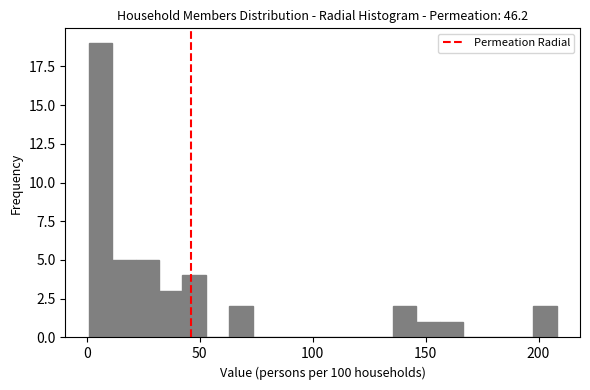

Read against the x-axis, roughly where is the centre of the tallest bar?

5